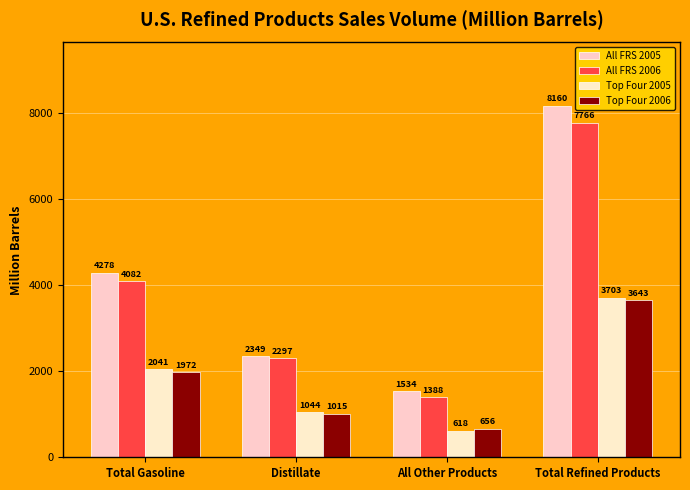

Are the bars horizontal?

No